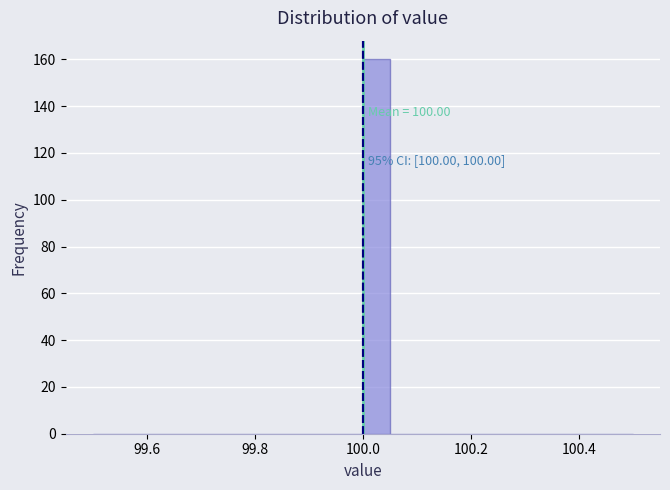

Read against the x-axis, roughly where is the centre of the tallest bar?

100.02